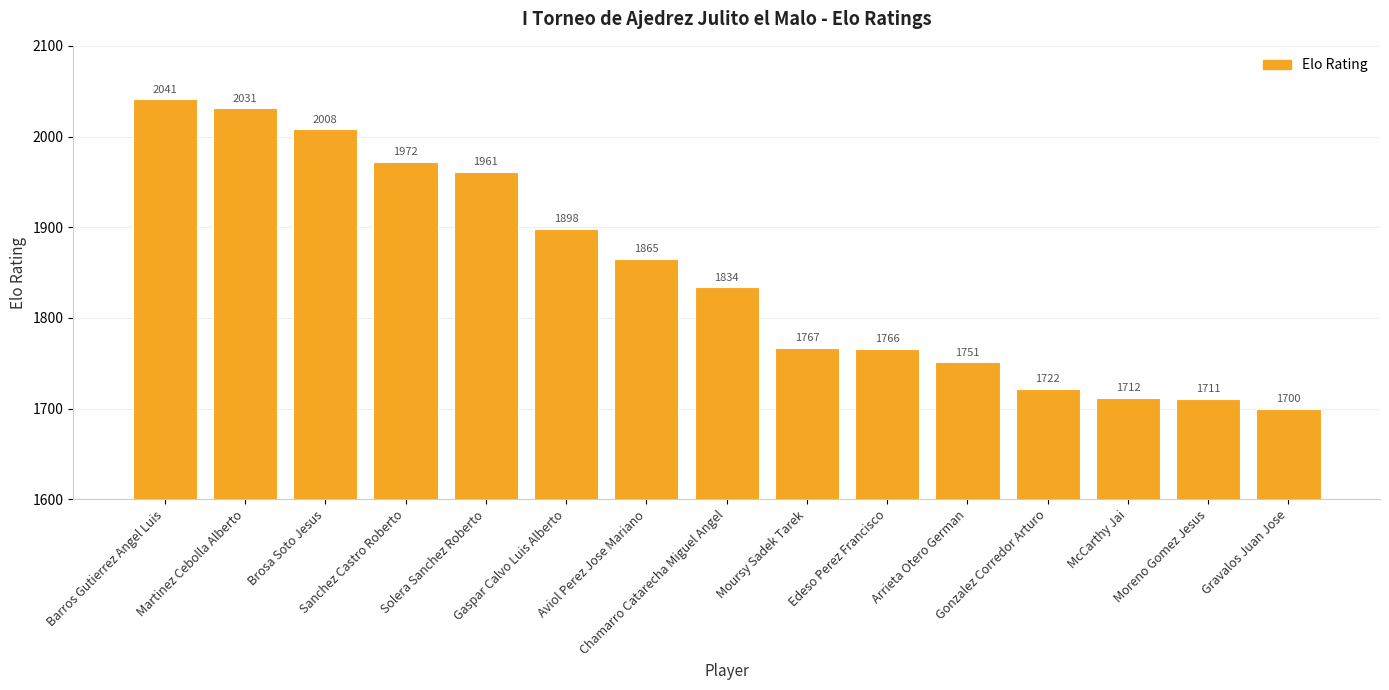

What position from the right is Moursy Sadek Tarek?

7